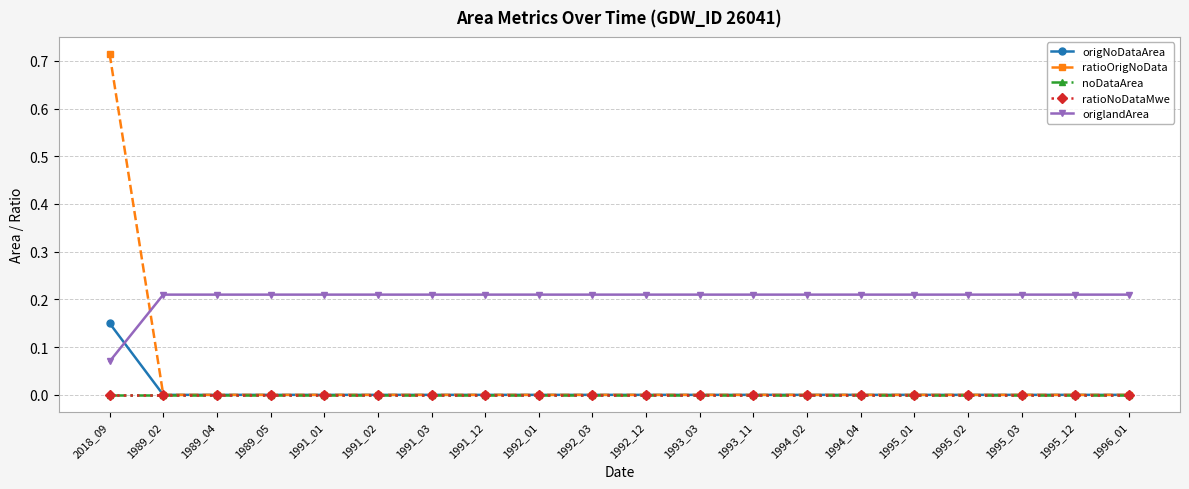

List the labels in order of ratioNoDataMwe value, largest first.

2018_09, 1989_02, 1989_04, 1989_05, 1991_01, 1991_02, 1991_03, 1991_12, 1992_01, 1992_03, 1992_12, 1993_03, 1993_11, 1994_02, 1994_04, 1995_01, 1995_02, 1995_03, 1995_12, 1996_01